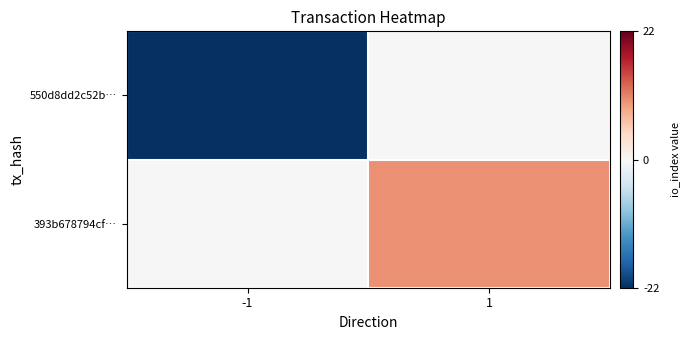

What is the minimum value shown in the chart?

-22